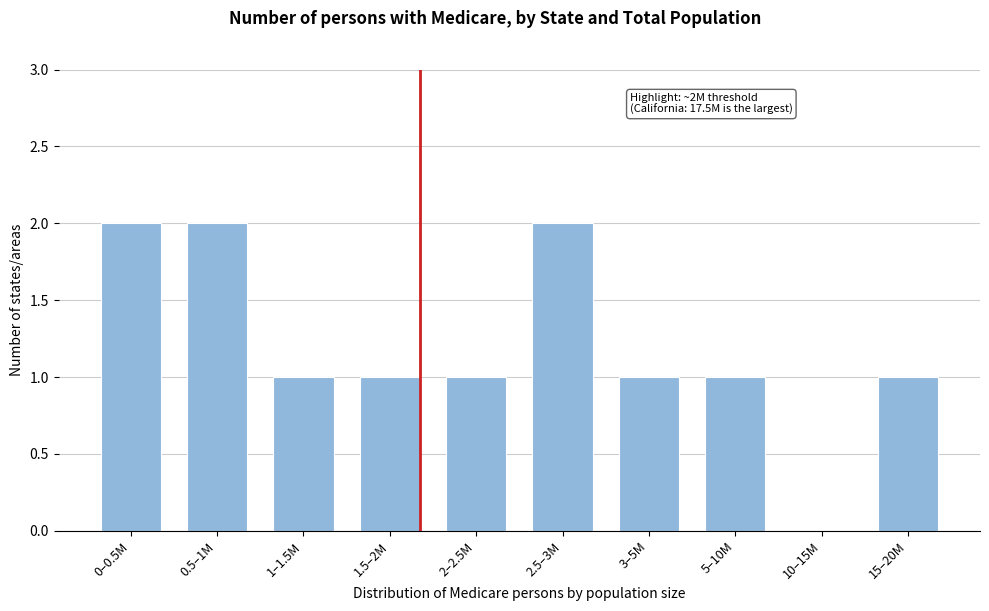

Reading left to right, extract all data points from this chart.

0–0.5M=2	0.5–1M=2	1–1.5M=1	1.5–2M=1	2–2.5M=1	2.5–3M=2	3–5M=1	5–10M=1	10–15M=0	15–20M=1